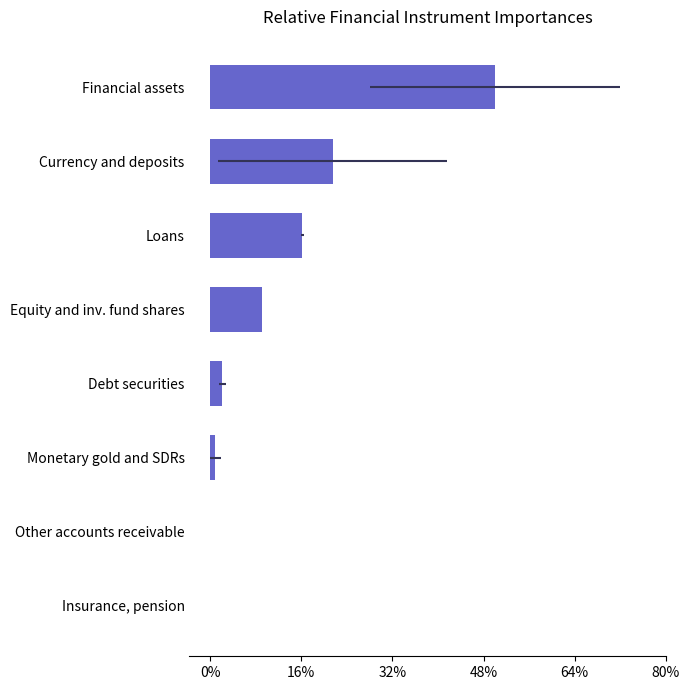

Reading left to right, what are all the values shown in this chart?

0.0	0.0	0.0	0.0	0.1	0.2	0.2	0.5